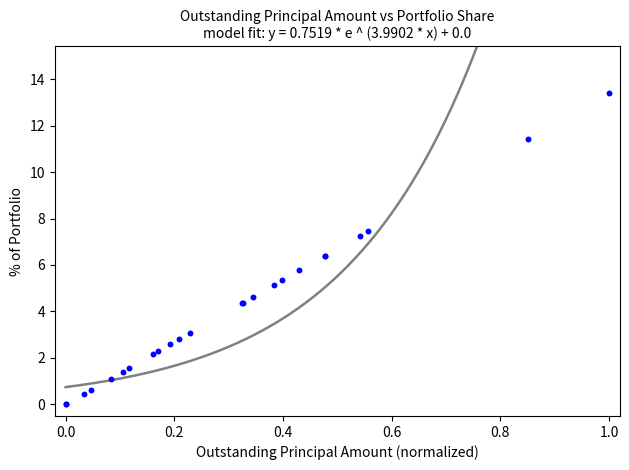

What Y value in the scatter plot is closest to 6?

5.8